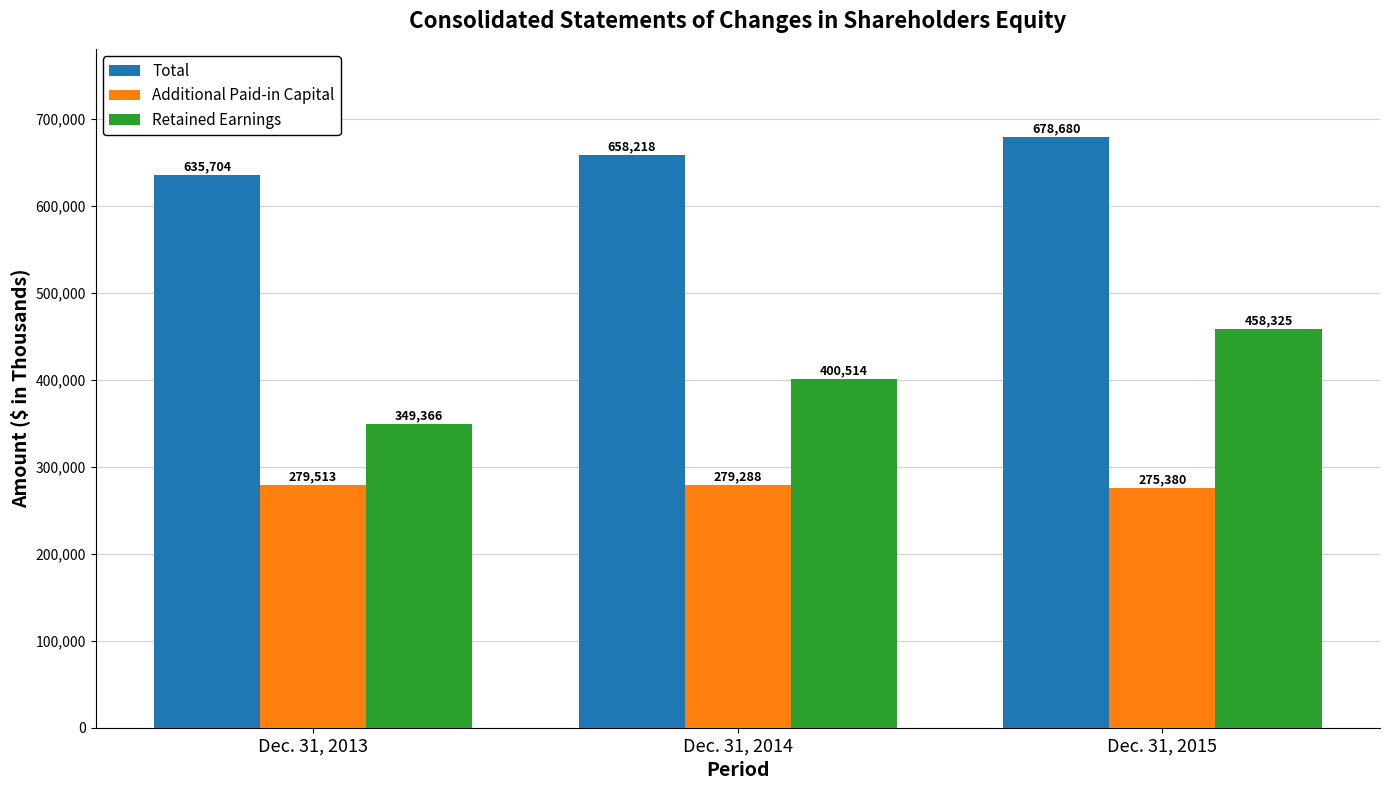

How many Retained Earnings values are between 349366 and 458325?

3